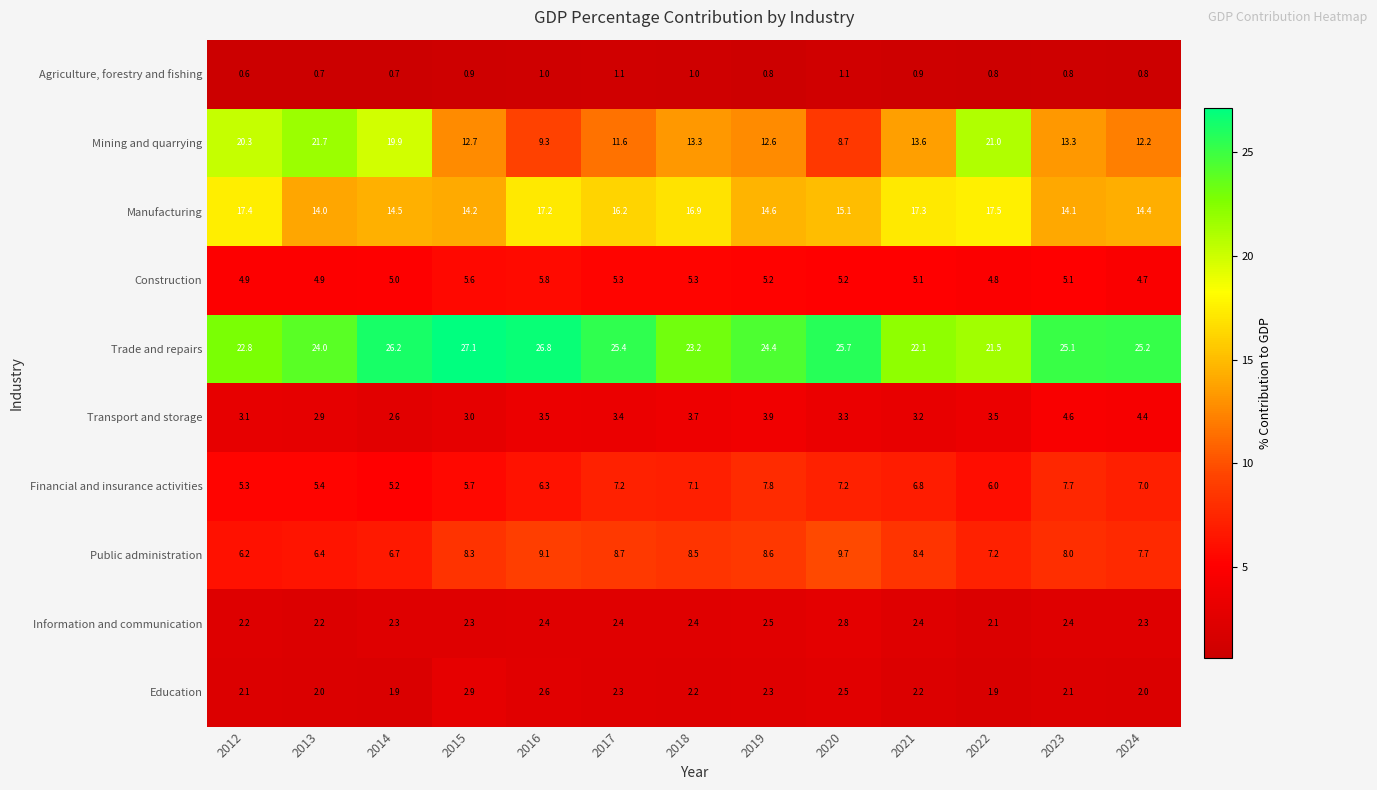

How many values in the Education series are below 2?

2